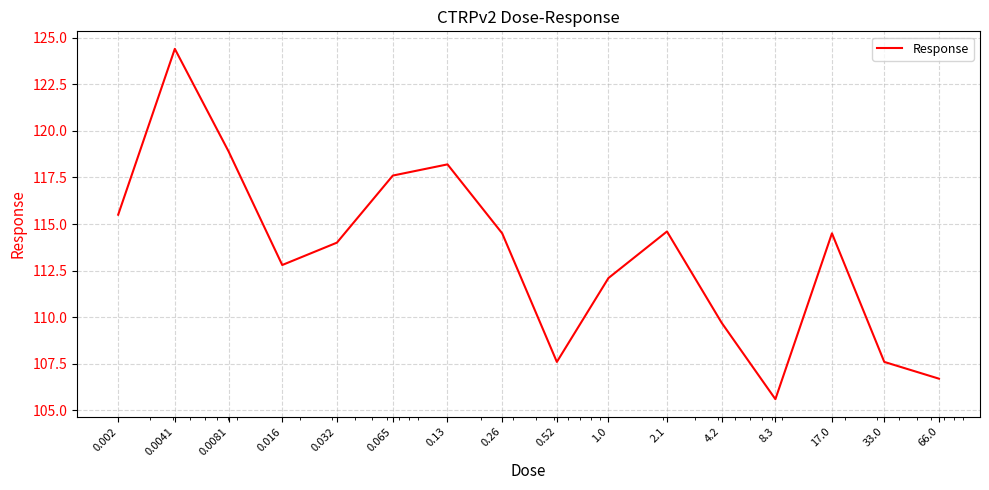

Count the number of data series in this chart.

1